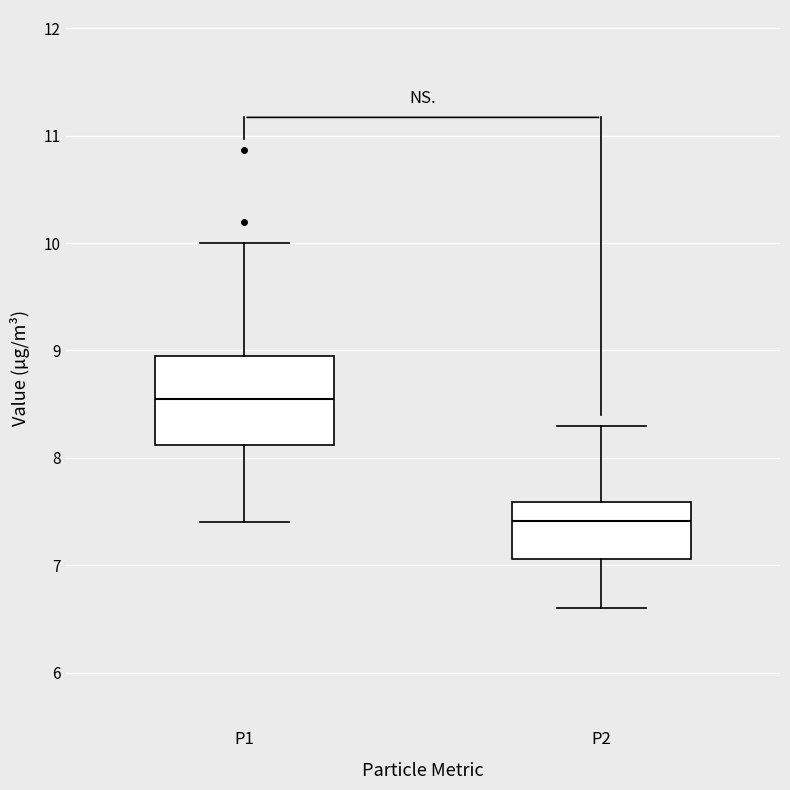

Which box has the lowest median line?

P2